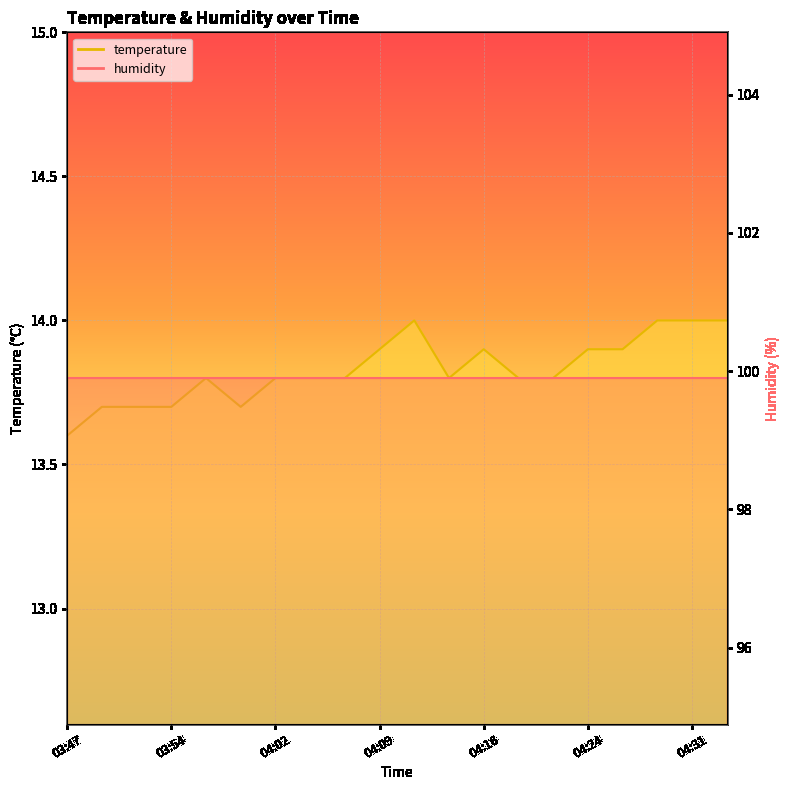

How many values are between 13 and 14?

20